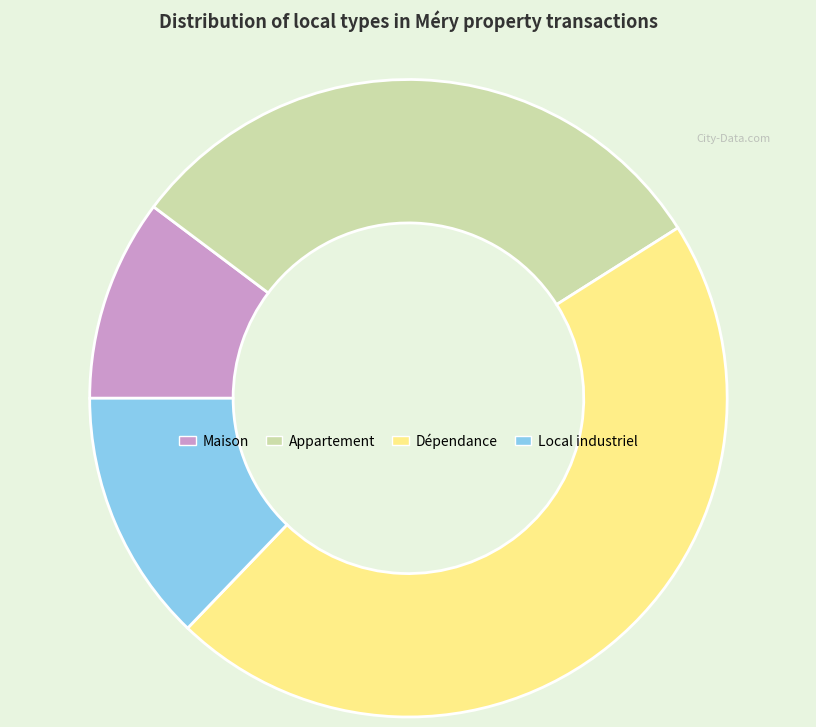

Does any single category account for the majority?

No